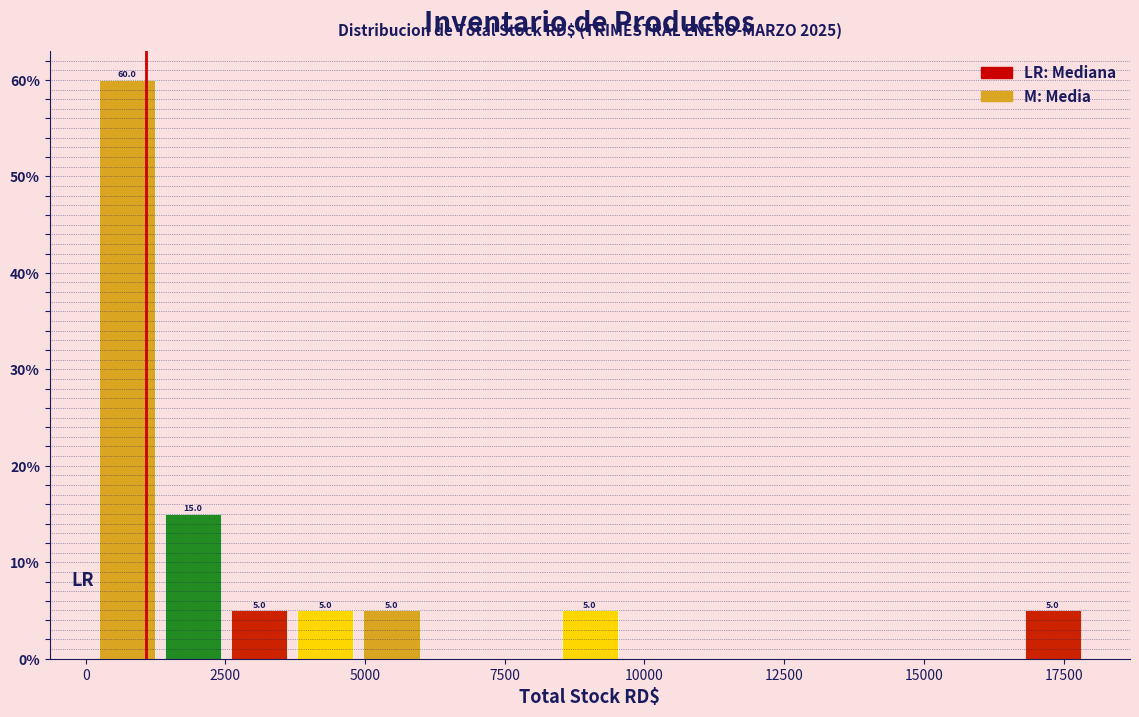

Read against the x-axis, roughly where is the centre of the tallest bar?

500